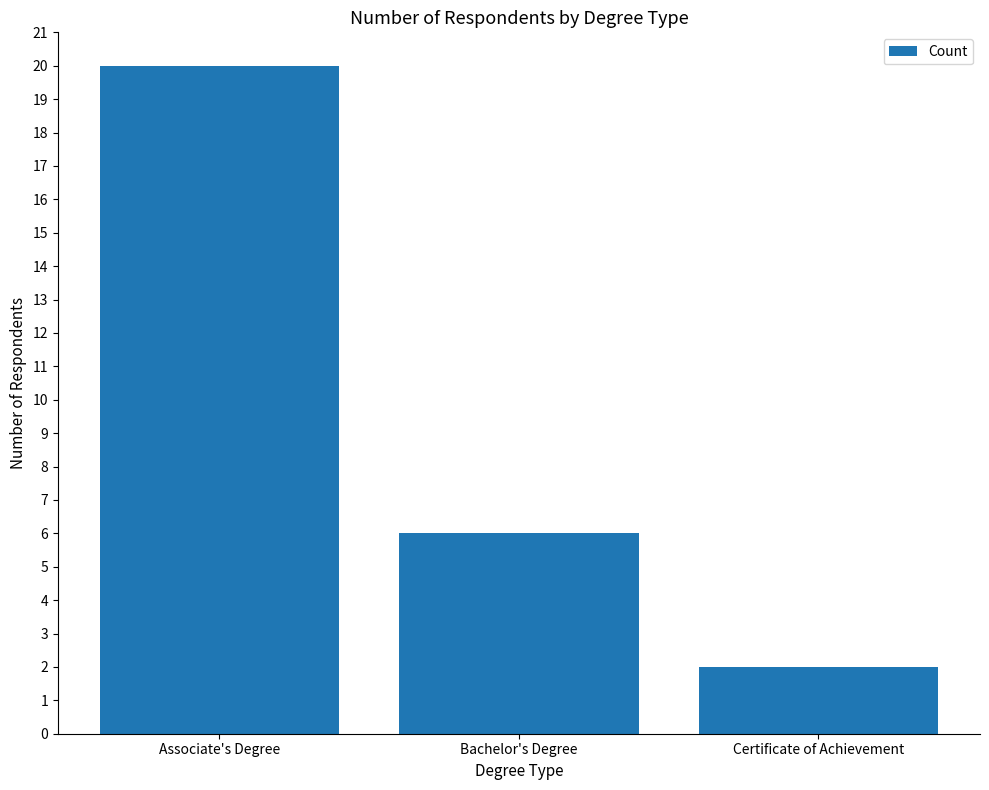

Reading right to left, transcribe all the data shown in this chart.

2	6	20